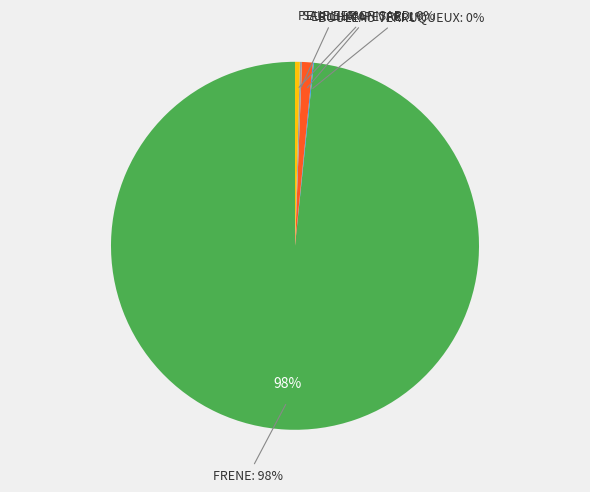

What is the majority slice?

FRENE